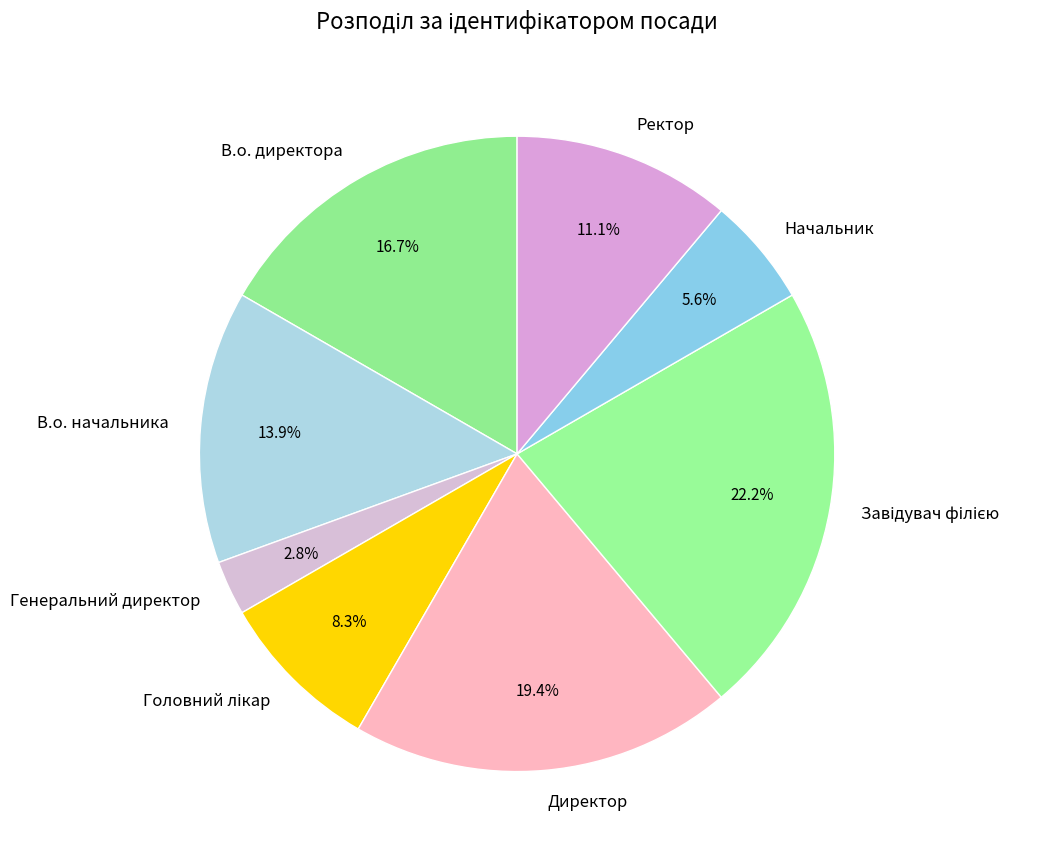

How much of the chart is everything except Начальник?

94.4%